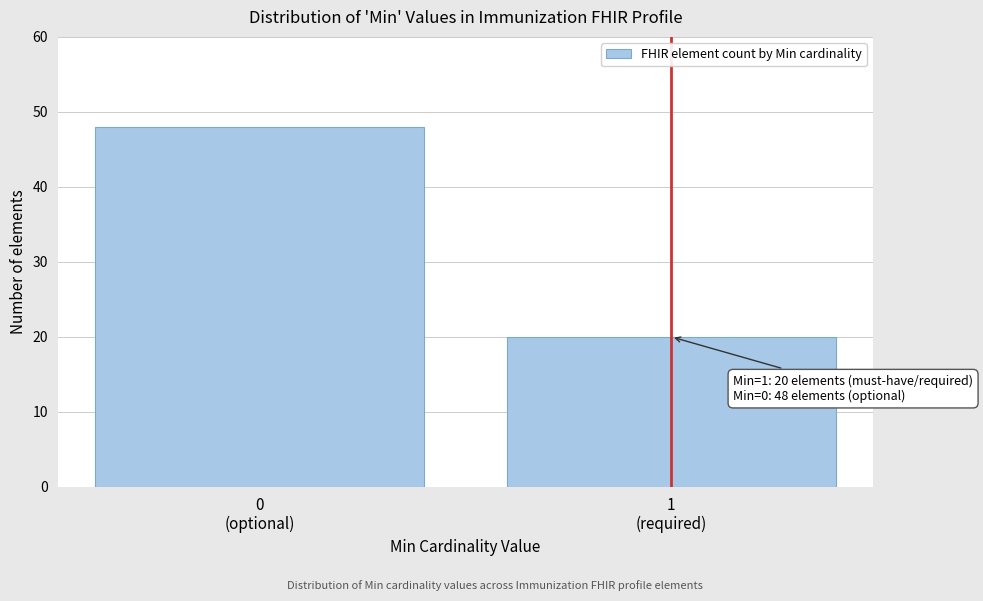

Reading left to right, transcribe all the data shown in this chart.

48	20